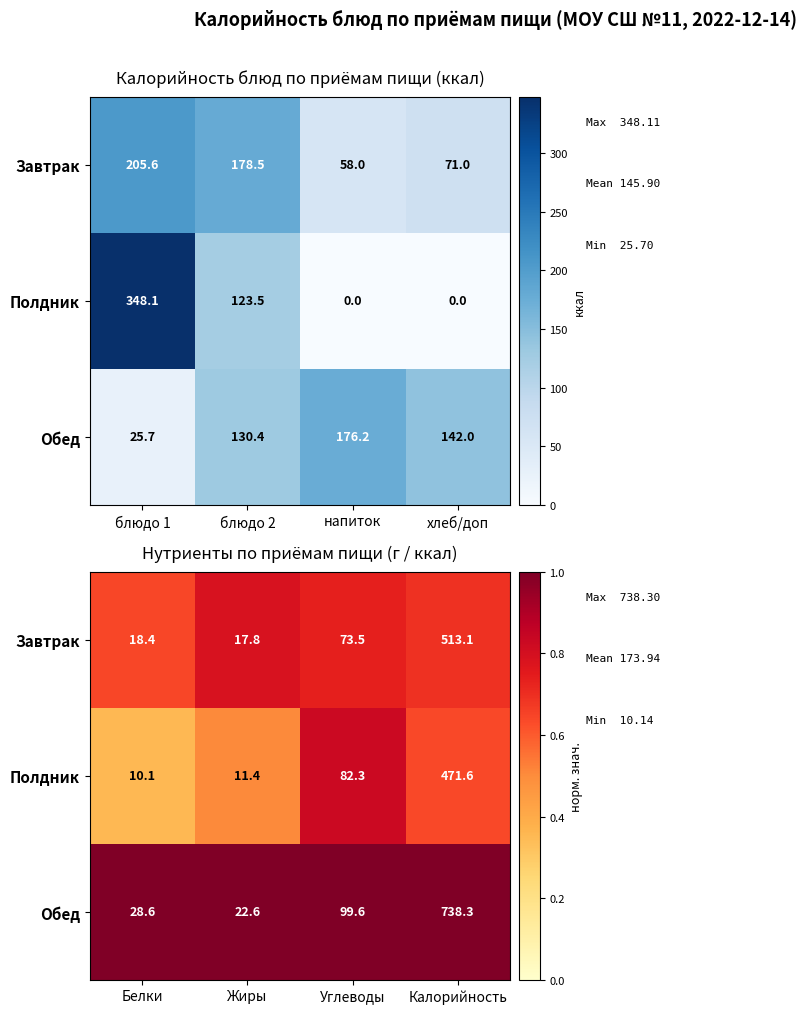

How many data points does each series have?

4